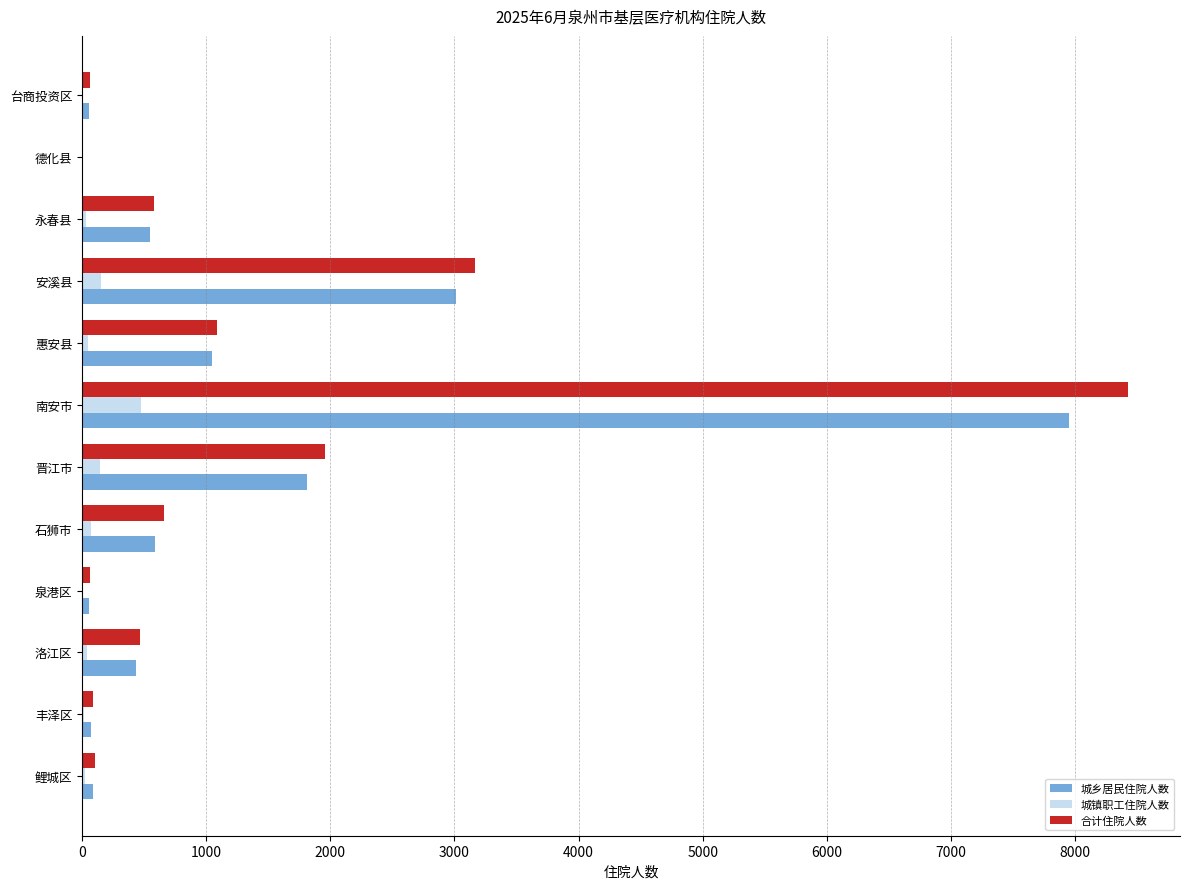

Is it true that 城乡居民住院人数 equals 585 at 石狮市?

True